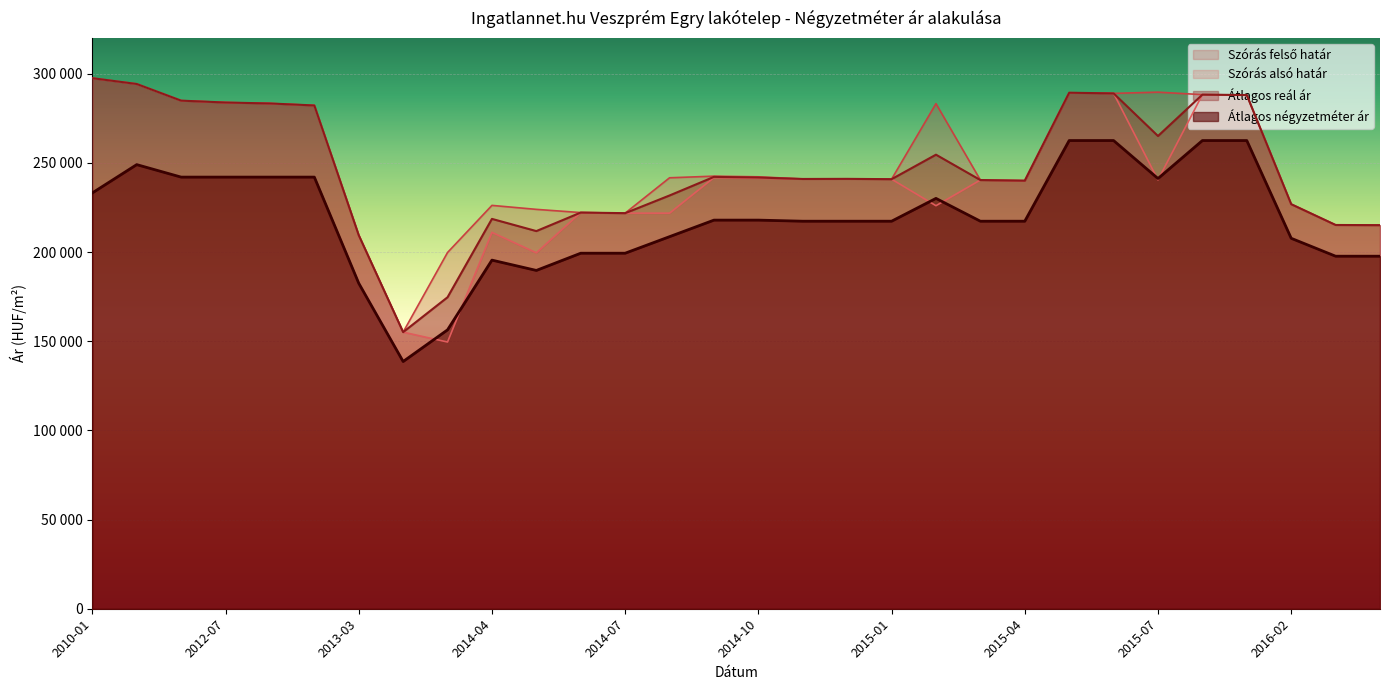

The Szórás felső határ series shows 415728 at 2015-09. True or false?

False